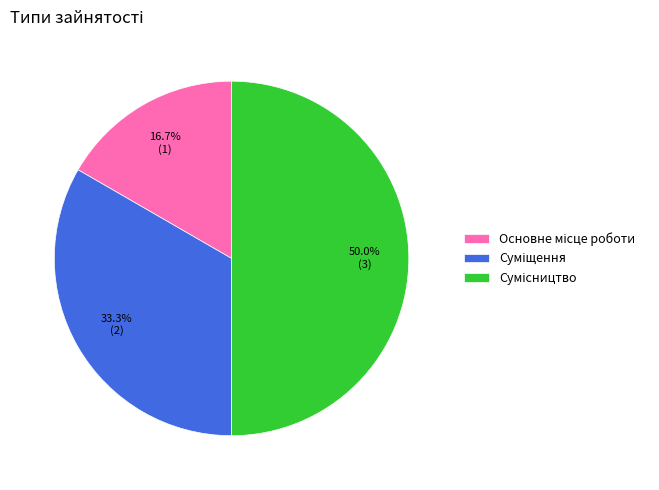

Rank the categories by value from lowest to highest.

Основне місце роботи, Суміщення, Сумісництво